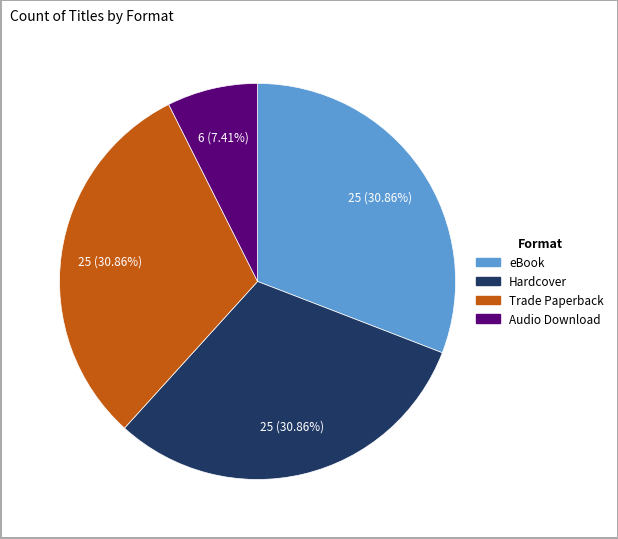

To the nearest percent, what portion does eBook represent?

31%